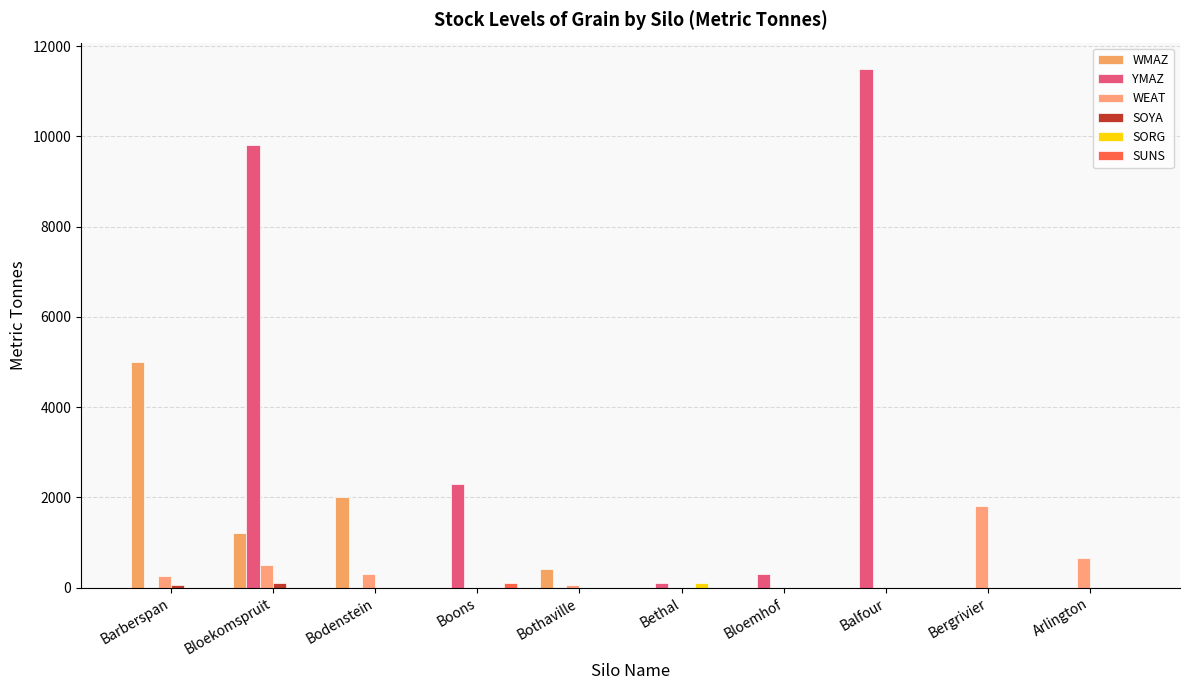

Are the bars grouped side by side (vs. stacked)?

Yes